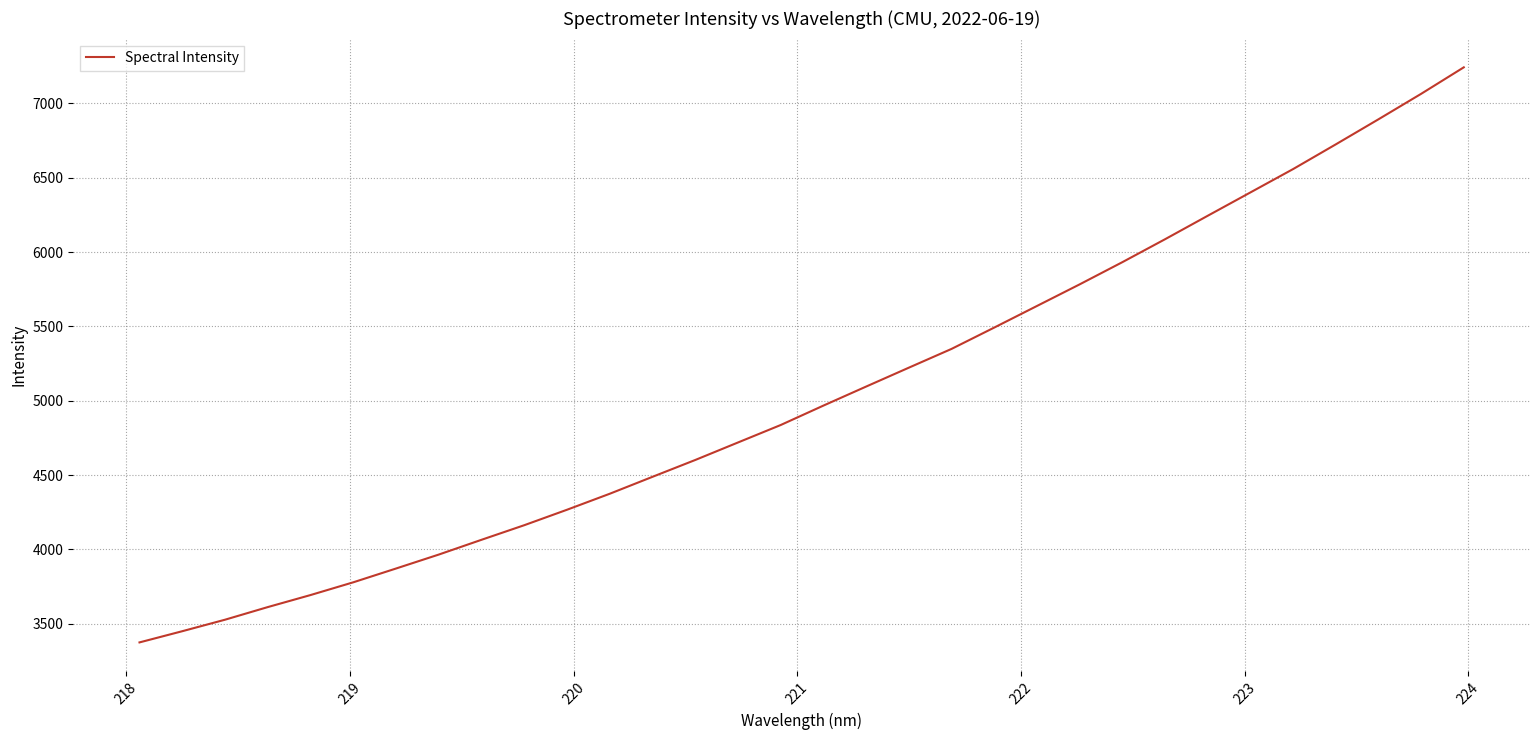

True or false: there are more than 0 points higher than both neighbors.

False